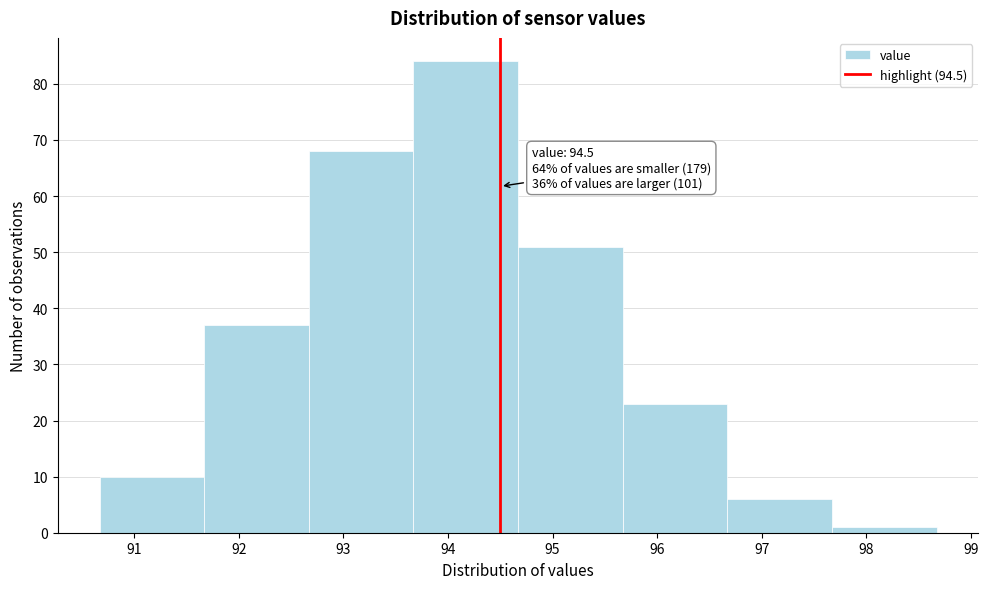

Which range on the x-axis has the tallest bar?

93.67 to 94.67